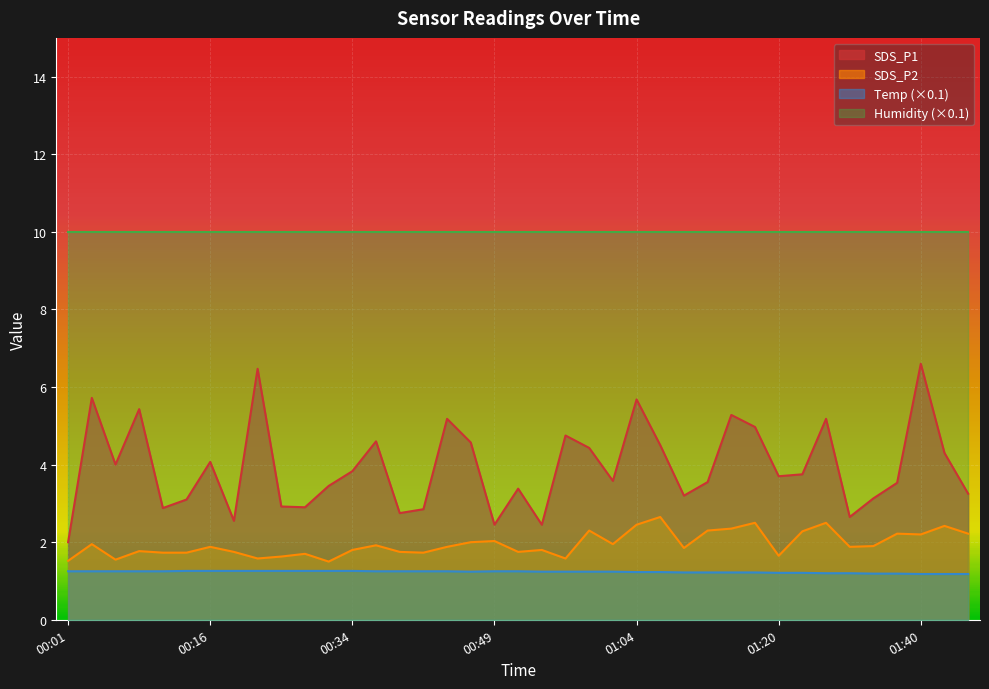

What is the label of the 9th point from the left?

00:24